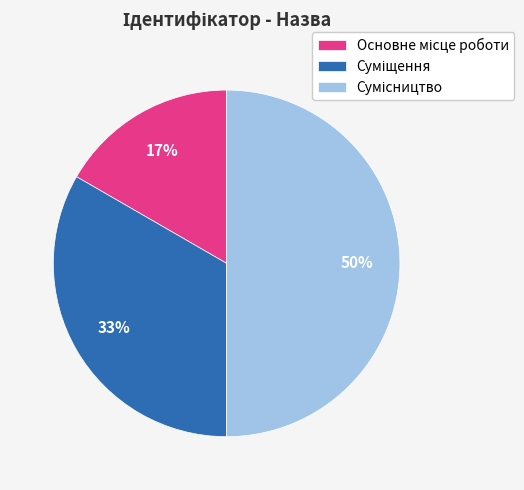

To the nearest percent, what is the difference between the largest and smallest slice percentages?

33%